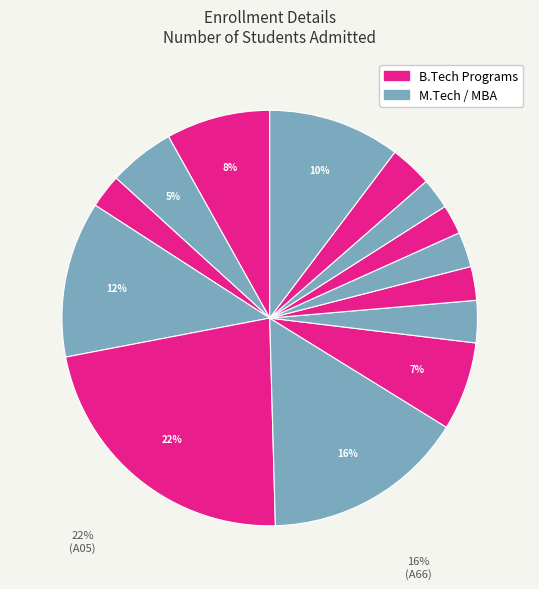

How many segments does this pie chart have?

14